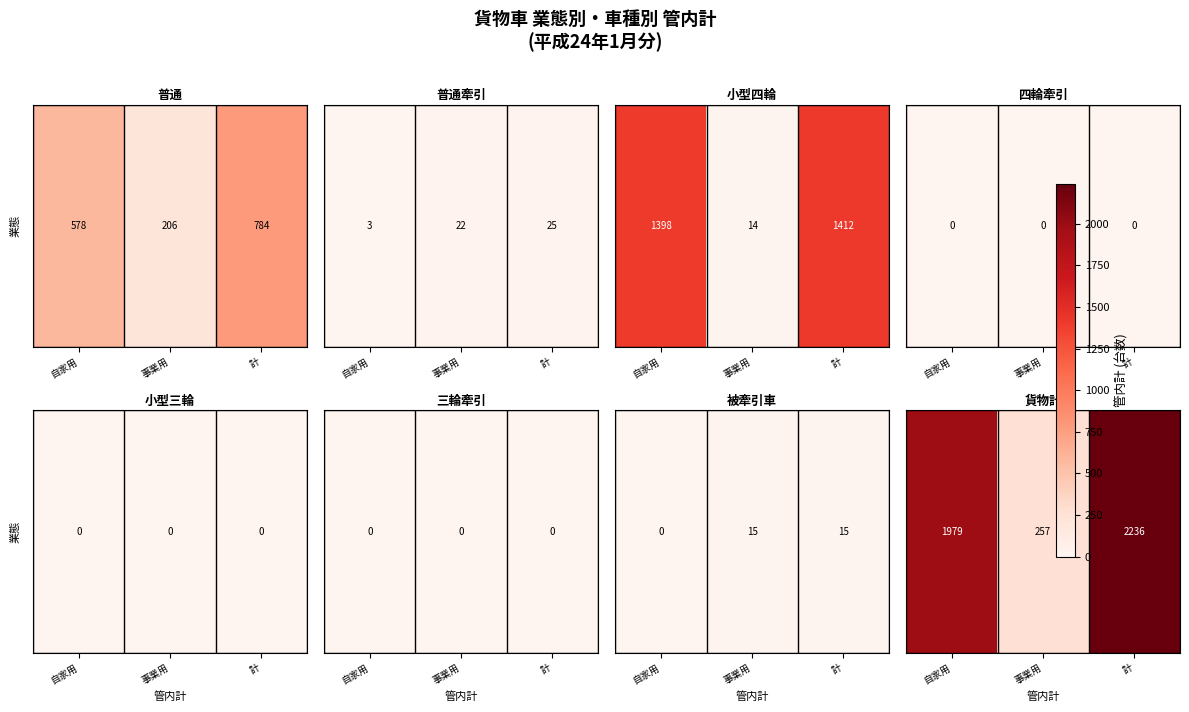

Which label corresponds to the largest value in the chart?

計